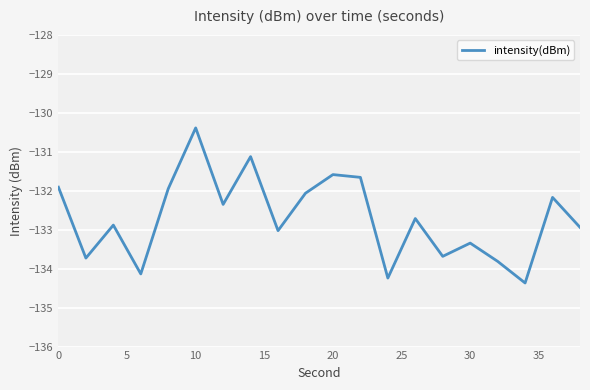

What is the greatest value displayed?

-130.4